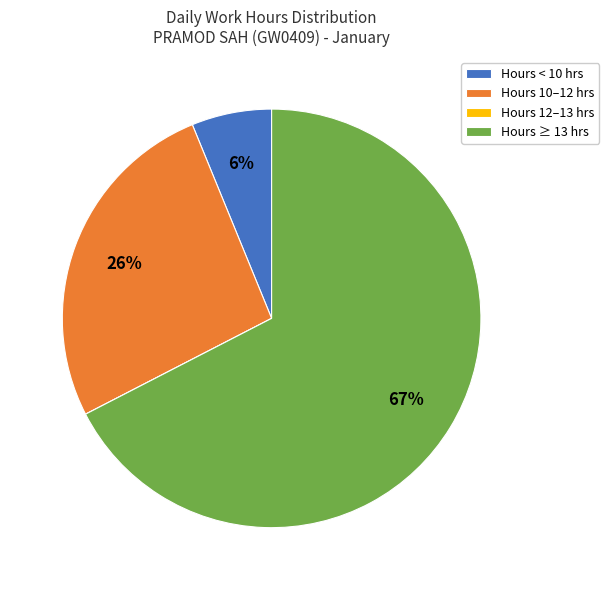

What is the largest slice in the pie chart?

Hours ≥ 13 hrs